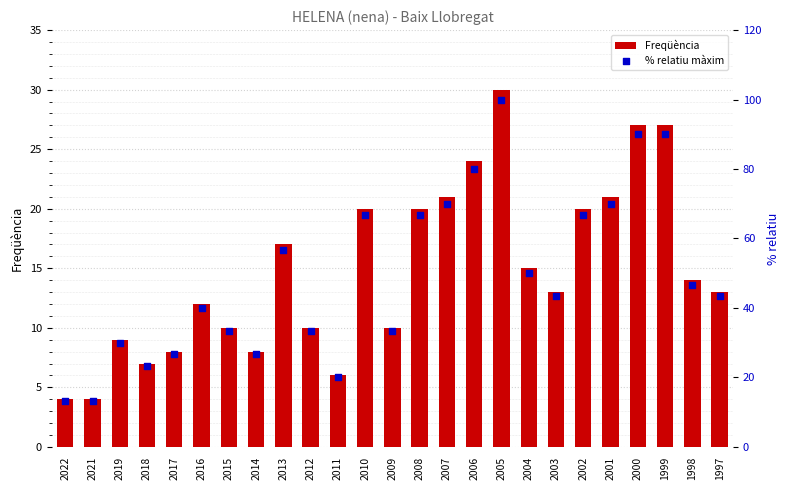

What are all the series names shown in the legend?

Freqüència, % relatiu màxim